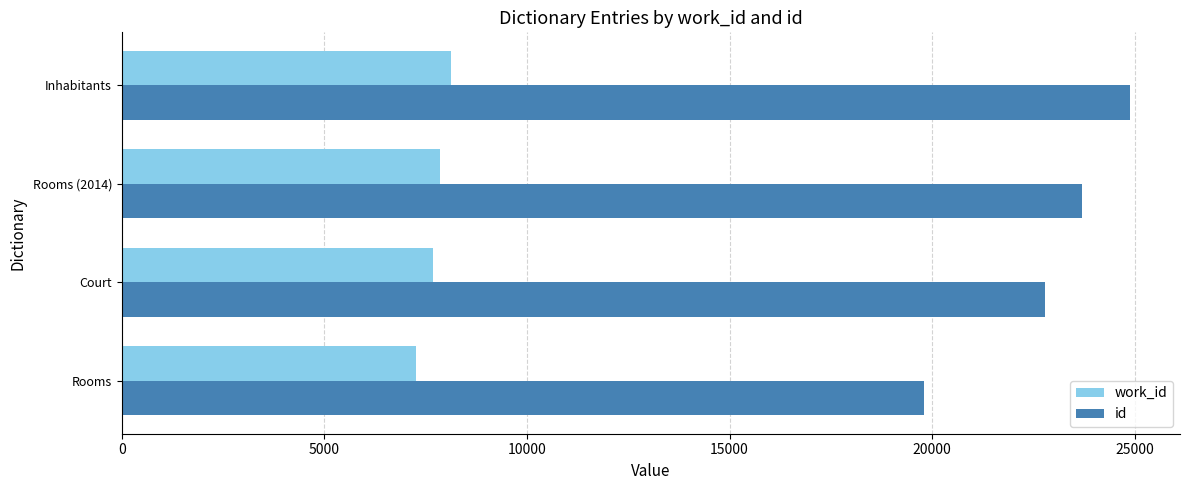

How many series are shown in this chart?

2